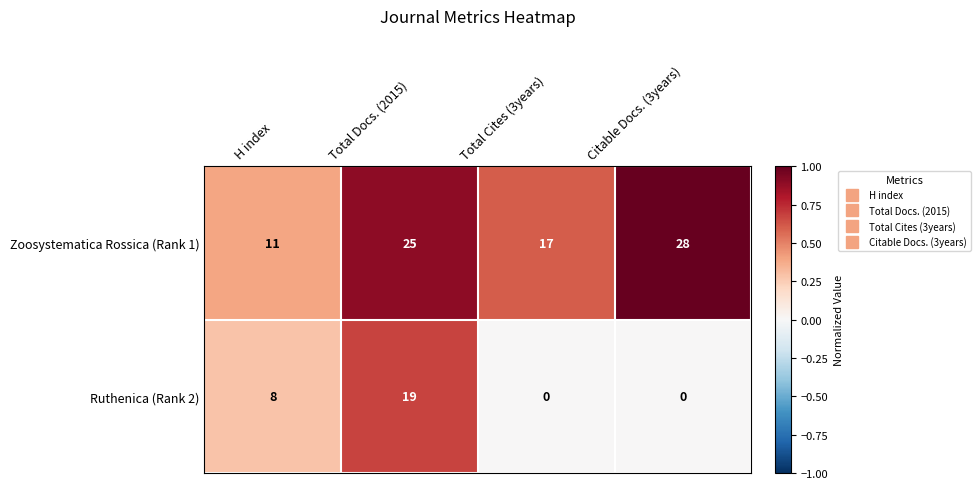

Read the Ruthenica (Rank 2) value at Total Docs. (2015), to the nearest 10.

20